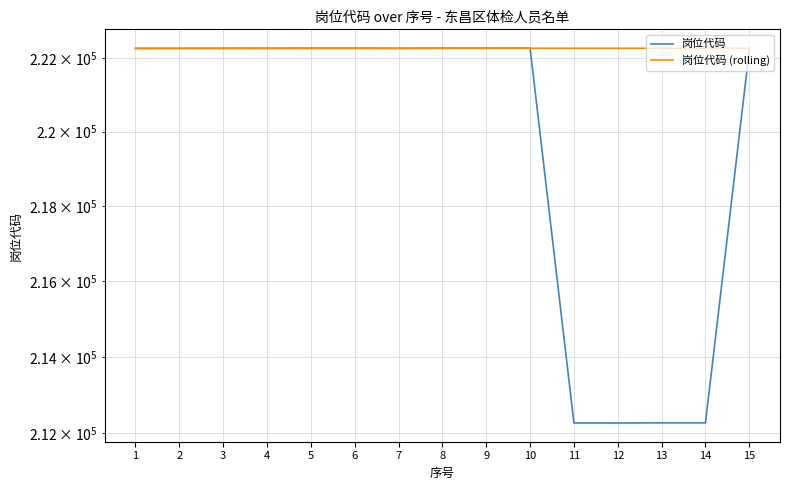

How many intersections are there between 岗位代码 (rolling) and 岗位代码?

3